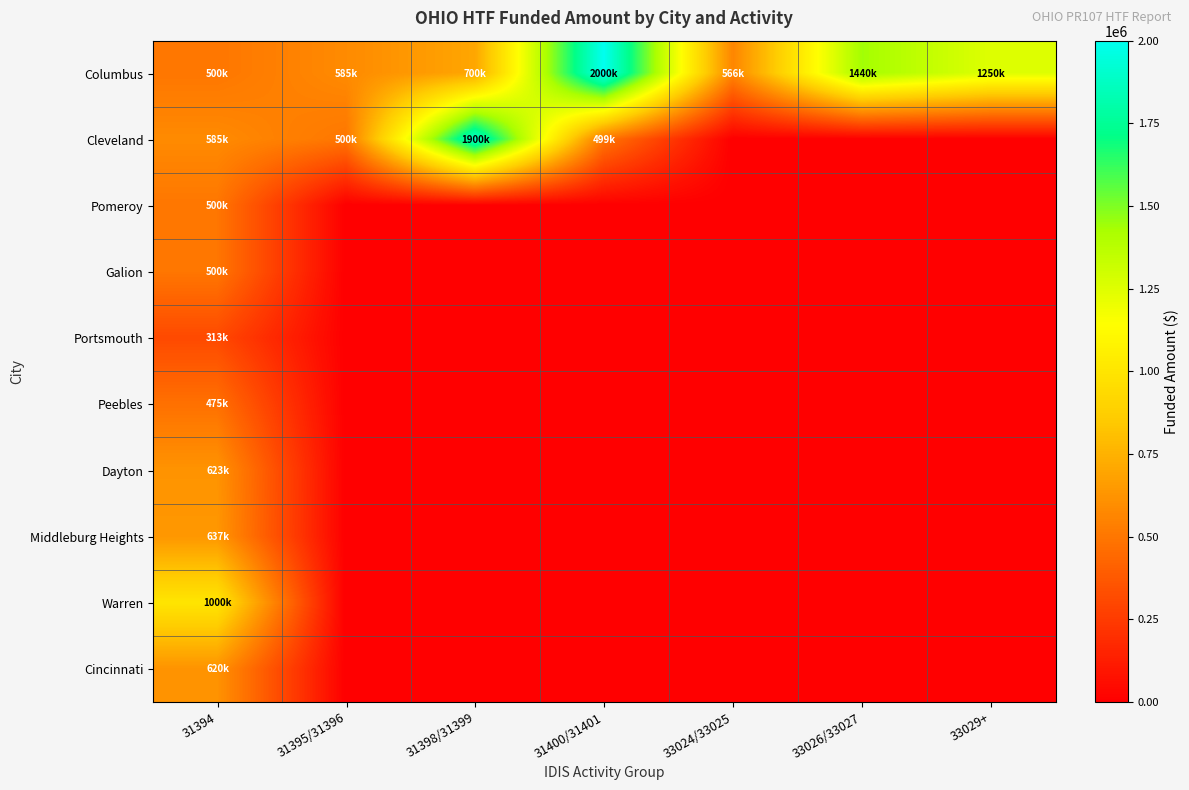

Rank the series at 33029+ from lowest to highest value.

Cleveland, Pomeroy, Galion, Portsmouth, Peebles, Dayton, Middleburg Heights, Warren, Cincinnati, Columbus